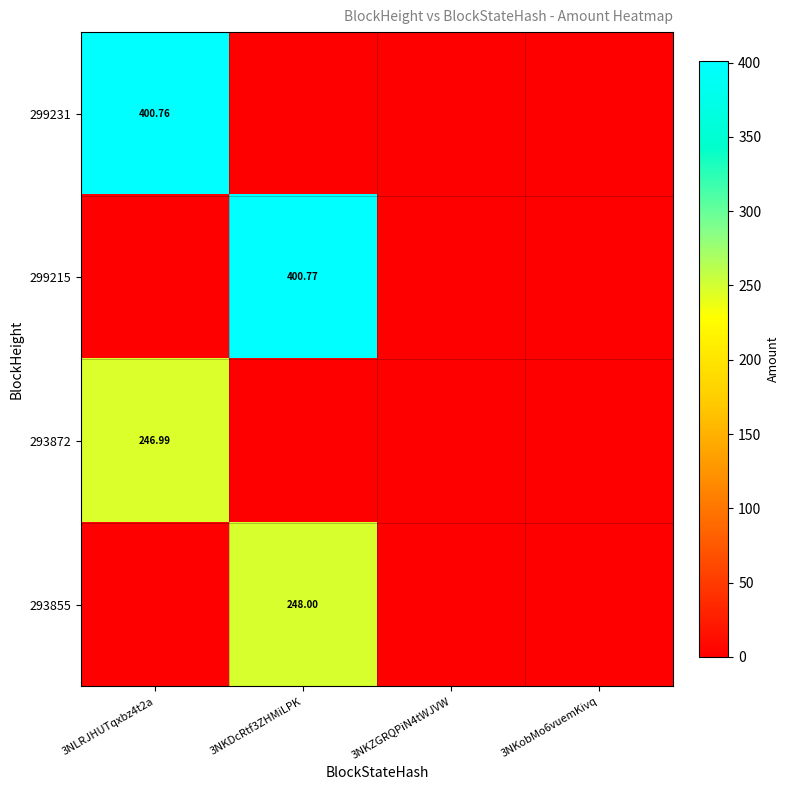

Where is 299231 nearest to the value 200?

3NKDcRtf3ZHMiLPK